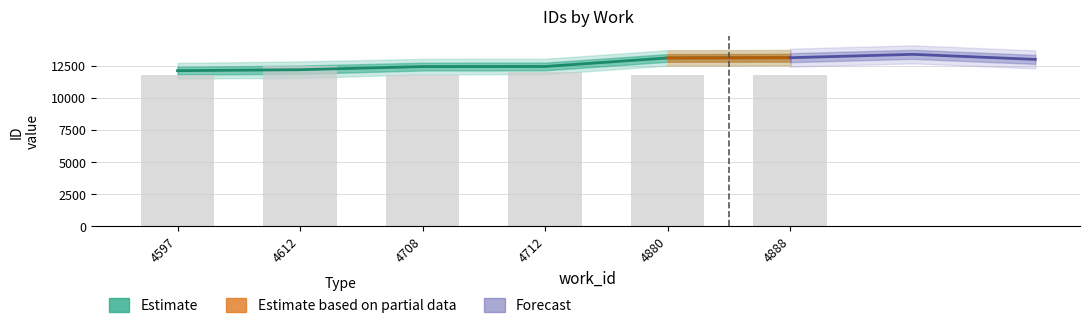

At which category does the chart reach its peak across all series?

4888